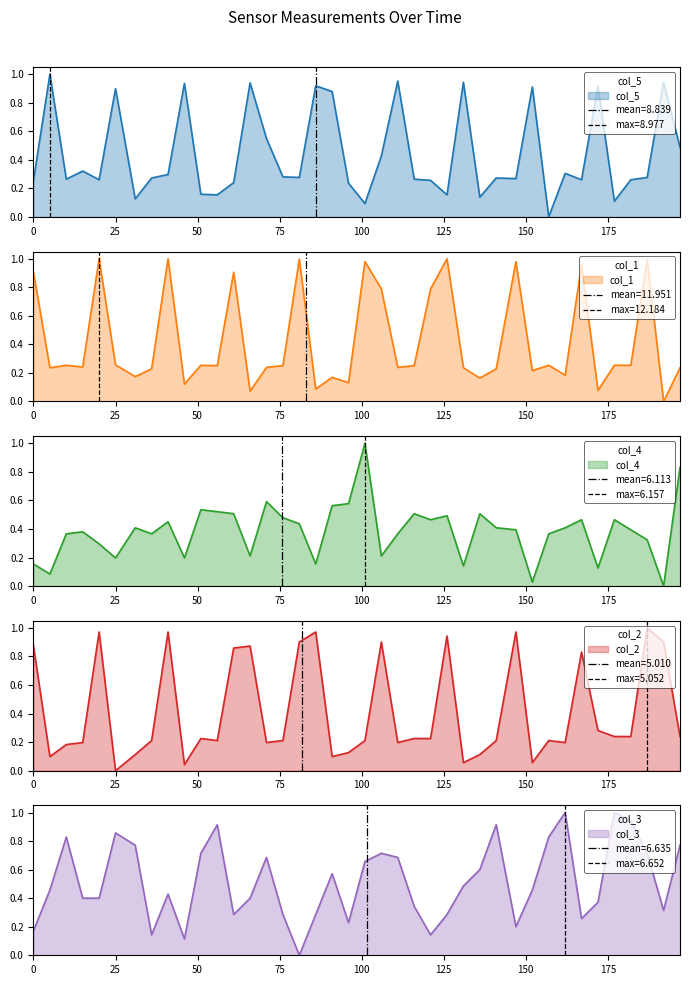

Does the chart display data point markers on the line(s)?

No